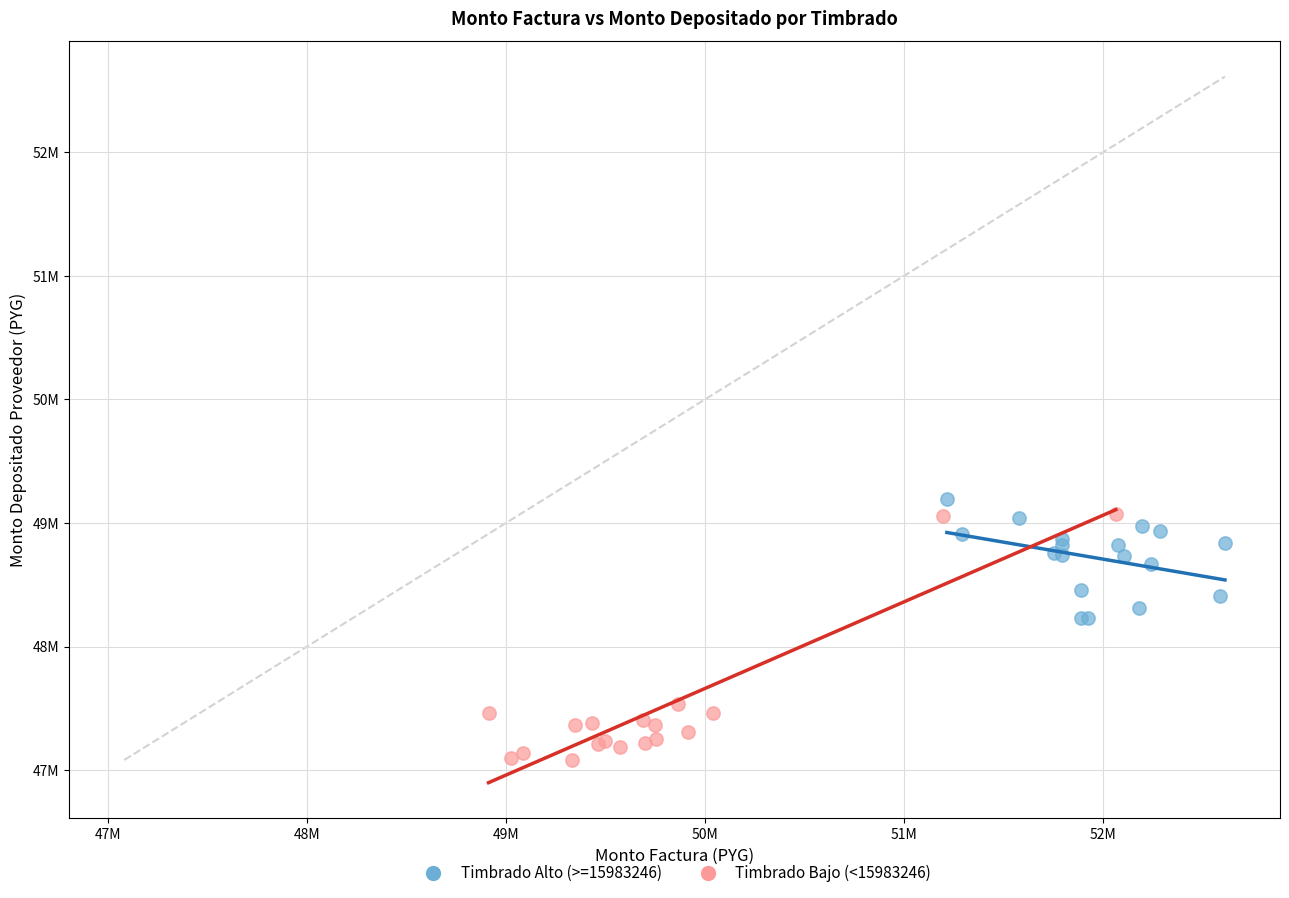

Which series contains the lowest Y value?

Timbrado Bajo (<15983246)